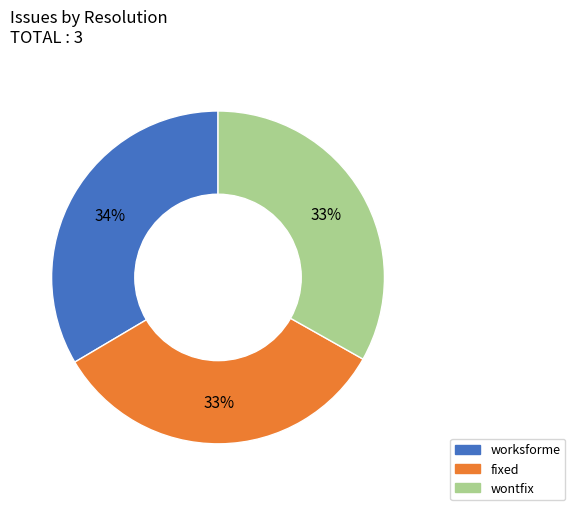

Is there a majority slice in this chart?

No